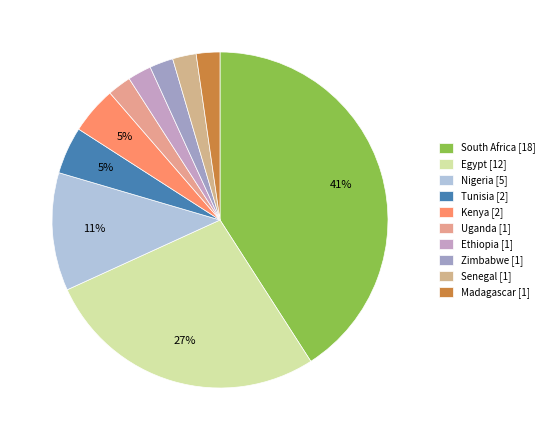

Rank the categories by value from highest to lowest.

South Africa, Egypt, Nigeria, Tunisia, Kenya, Uganda, Ethiopia, Zimbabwe, Senegal, Madagascar